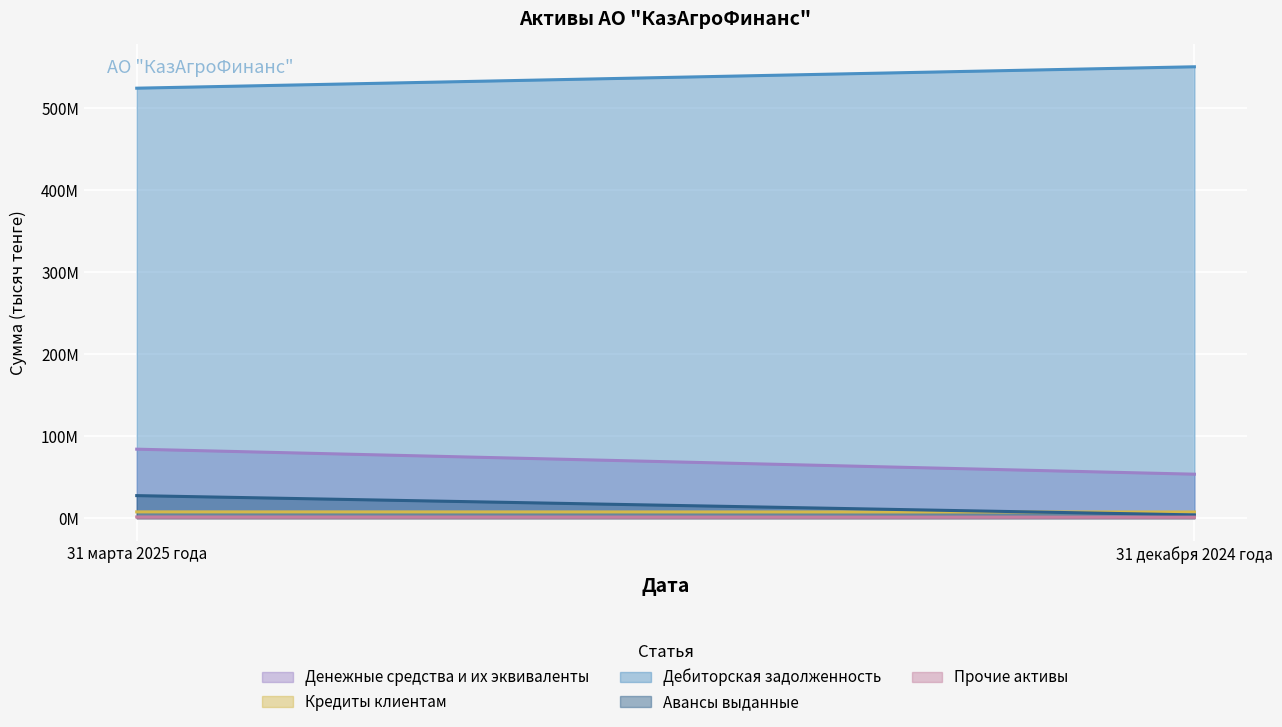

Is it true that Дебиторская задолженность equals 154335167 at 31 декабря 2024 года?

False